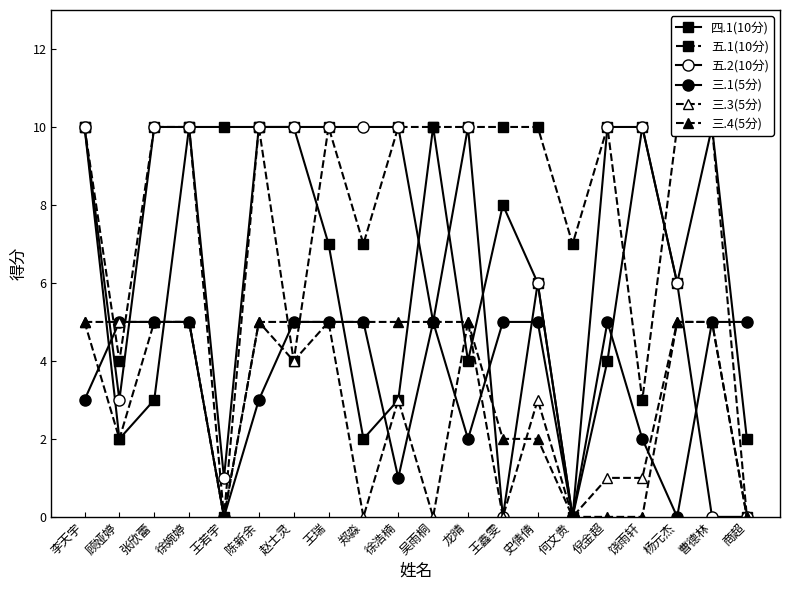

What is the label of the 12th point from the right?

郑淼